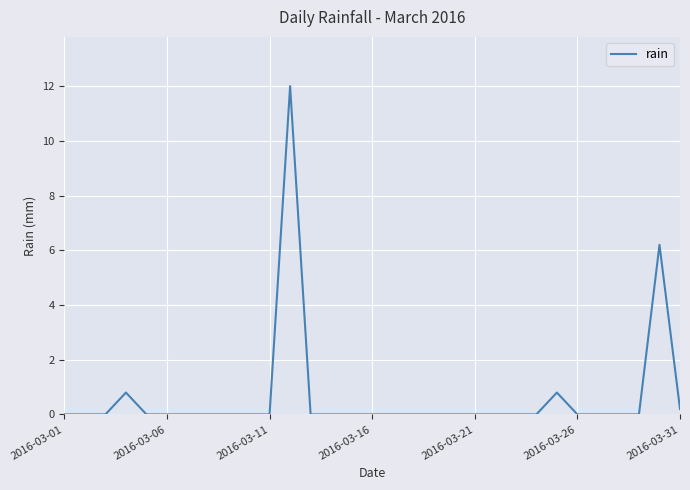

What is the difference between the maximum and minimum values?

12.0